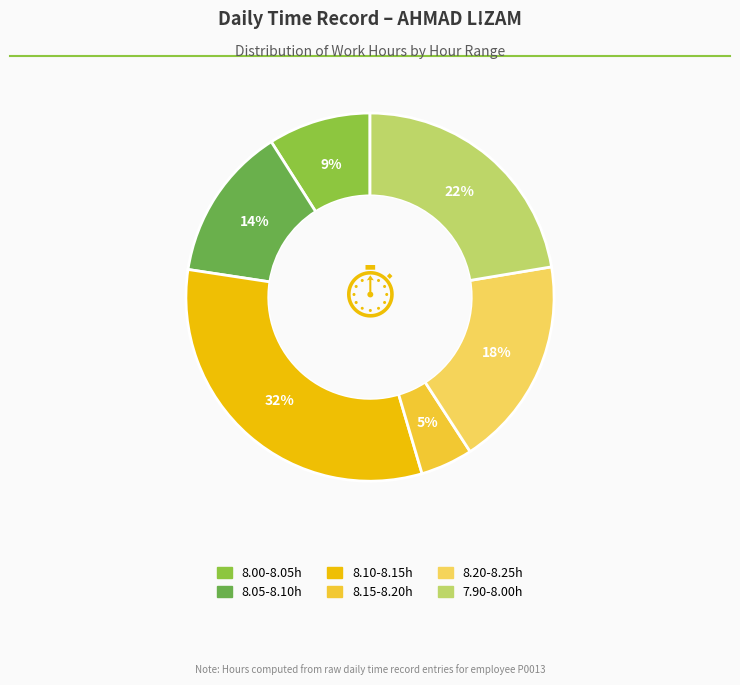

To the nearest percent, what is the difference between the largest and smallest slice percentages?

27%